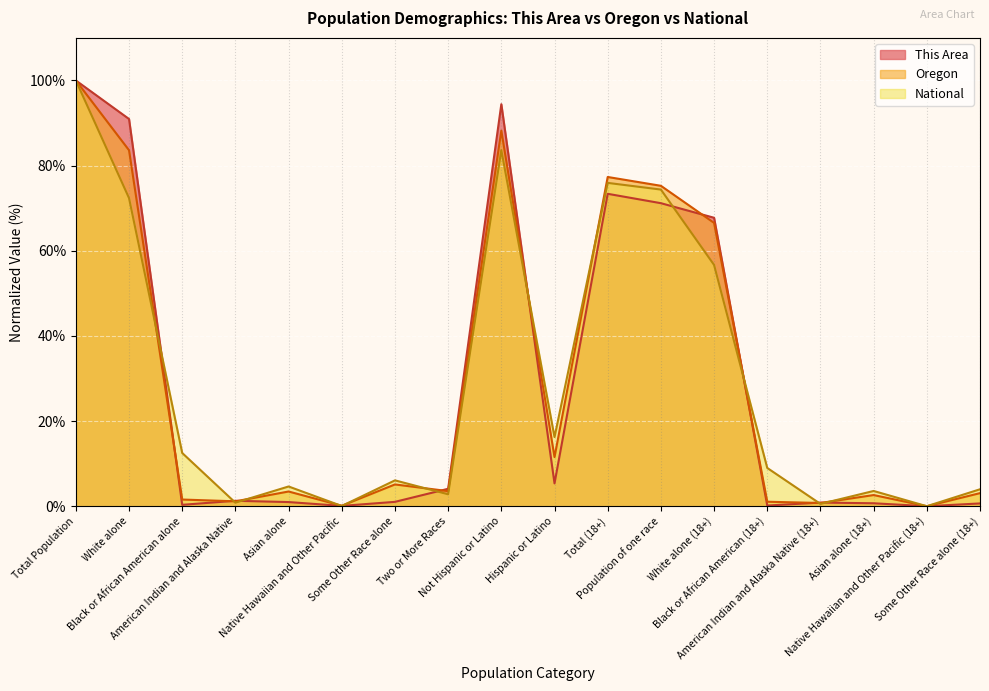

Is the value of This Area at American Indian and Alaska Native greater than the value of National at White alone?

No